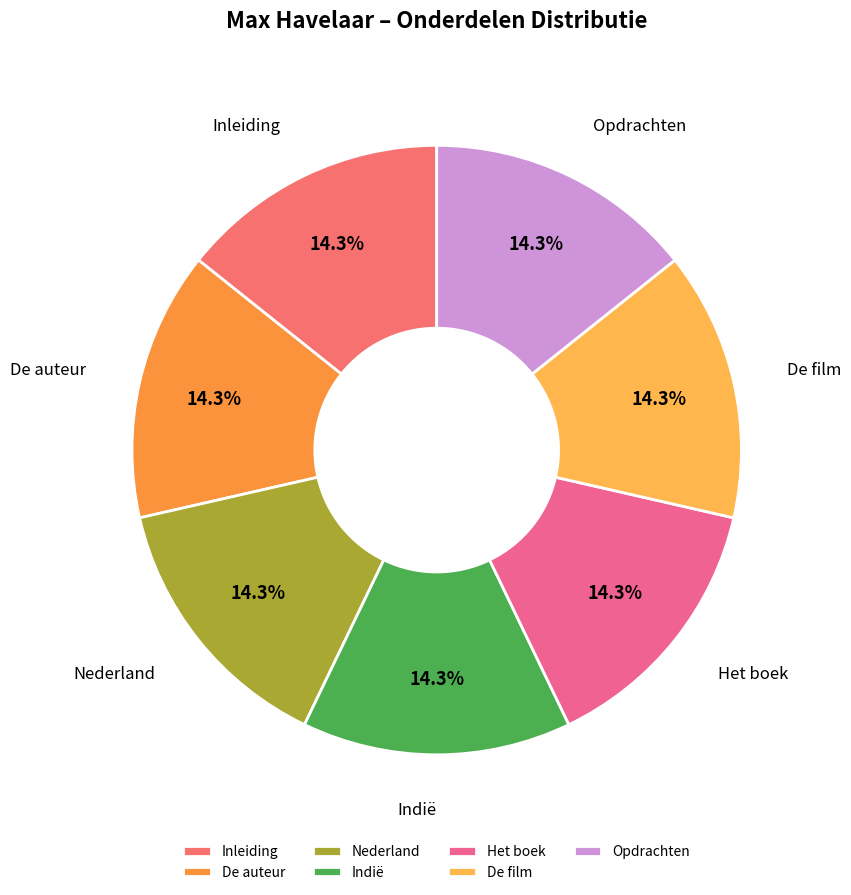

Approximately how many times larger is the value at Het boek compared to Indië?

1.0